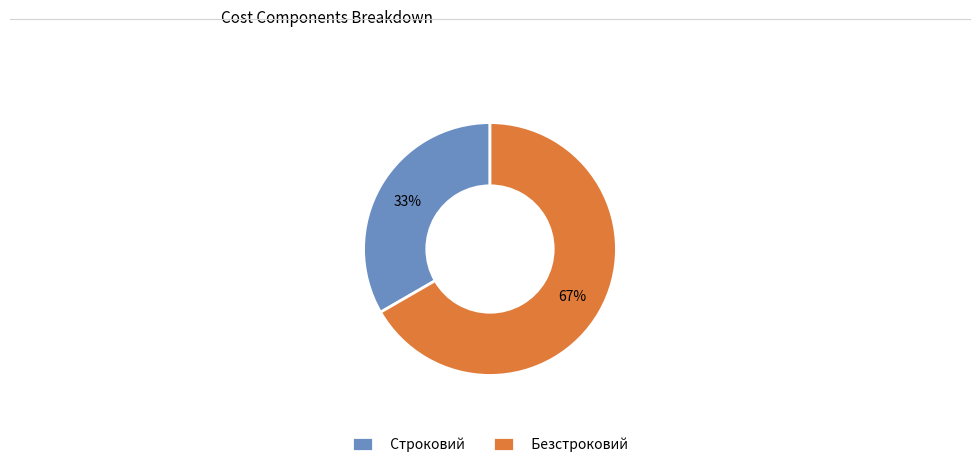

Does Строковий account for over 50% of the chart?

No